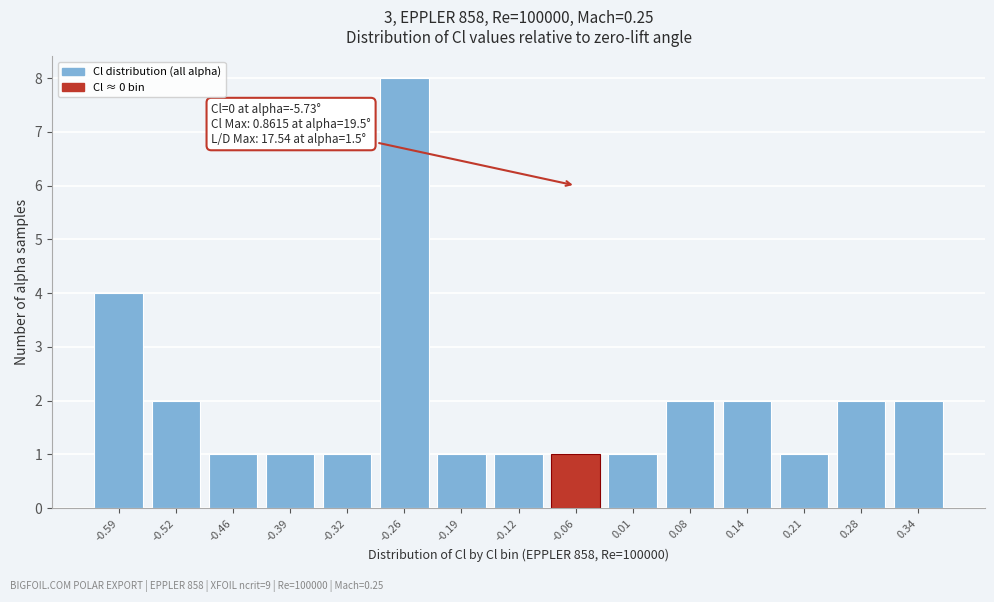

Reading right to left, list all the values displayed in this chart.

0.34=2	0.28=2	0.21=1	0.14=2	0.08=2	0.01=1	-0.06=1	-0.12=1	-0.19=1	-0.26=8	-0.32=1	-0.39=1	-0.46=1	-0.52=2	-0.59=4